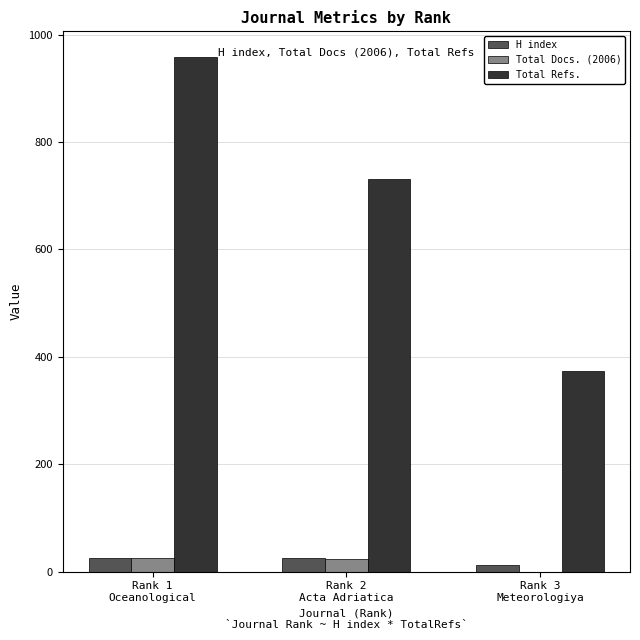

How many groups of bars are there?

3